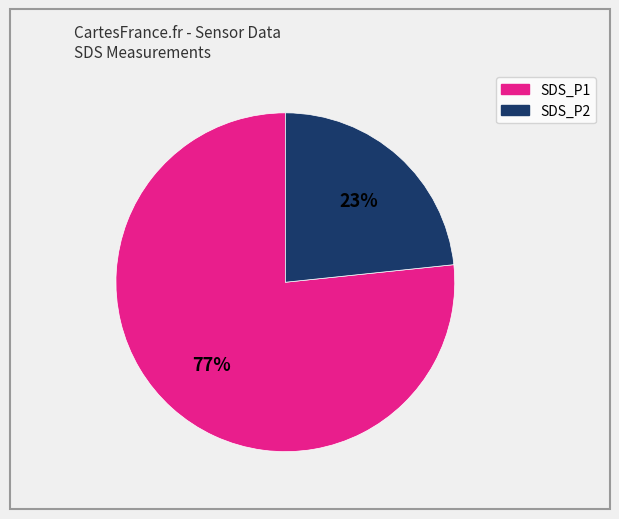

The SDS_P2 slice represents 30% of the pie. True or false?

False